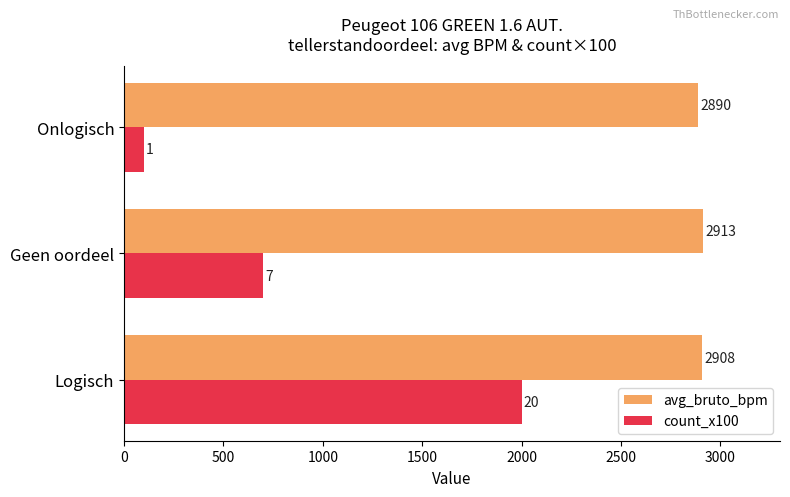

Which series has the widest spread of values?

count_x100